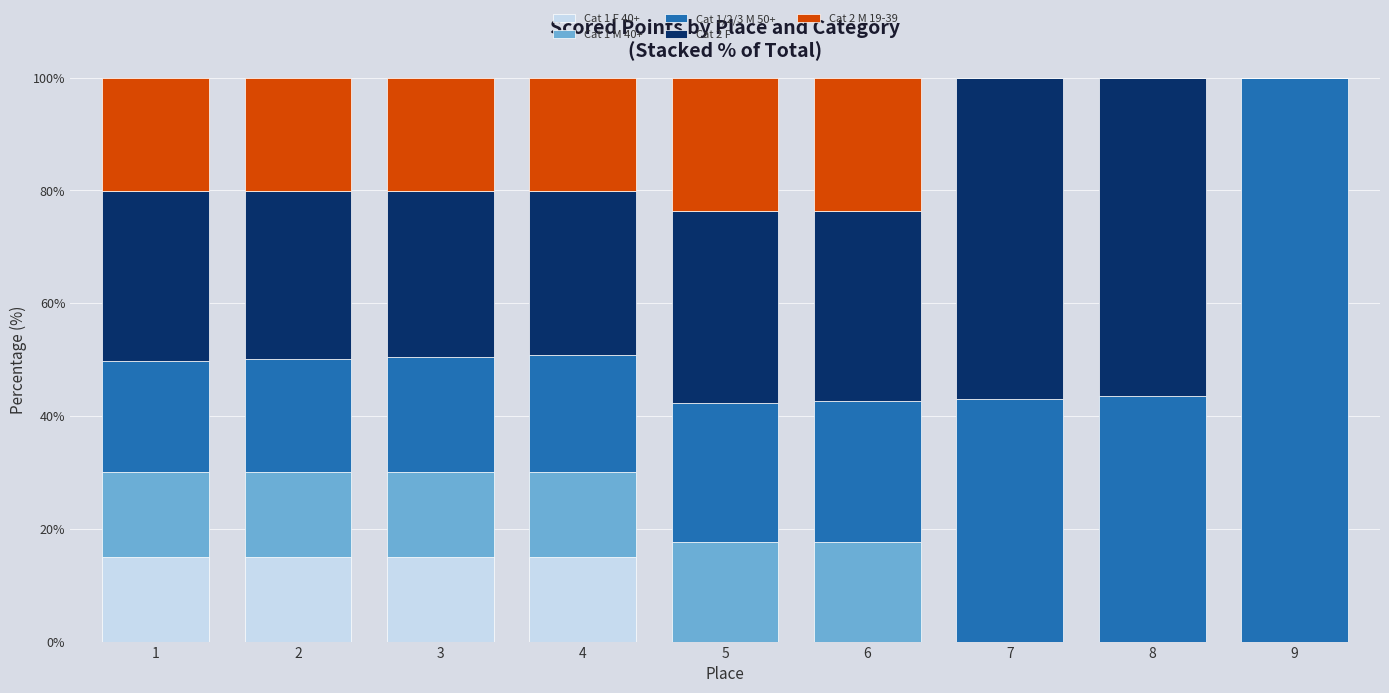

What are all the series names shown in the legend?

Cat 1 F 40+, Cat 1 M 40+, Cat 1/2/3 M 50+, Cat 2 F, Cat 2 M 19-39